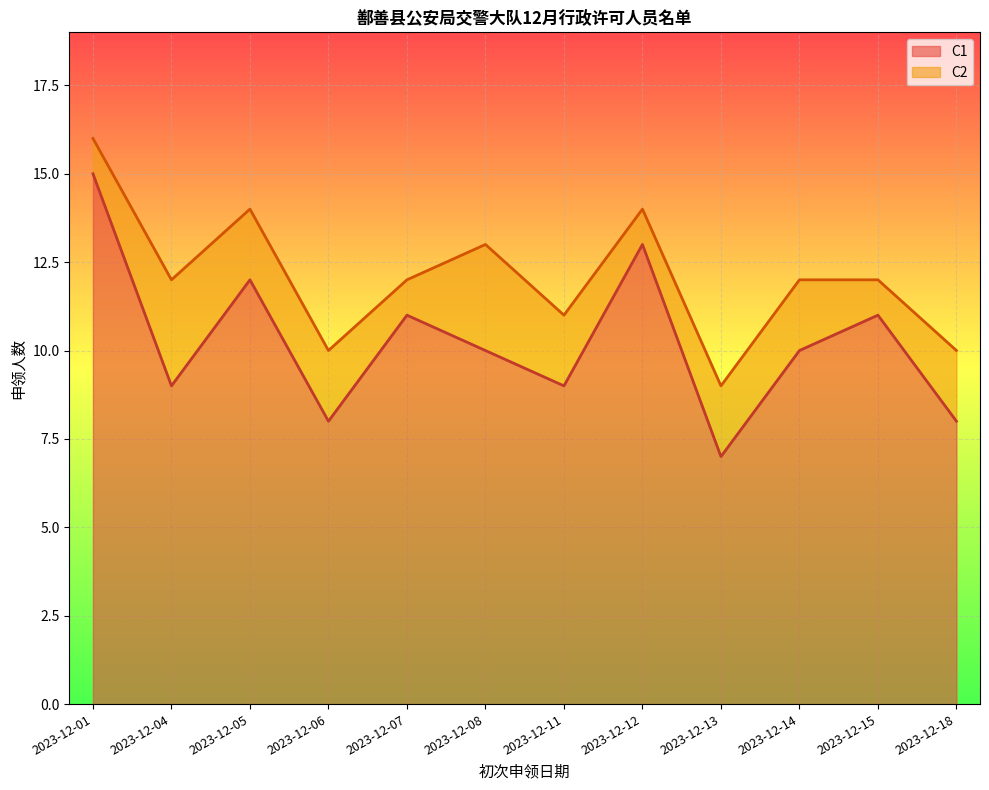

What is the total value across all series at 2023-12-12?

14